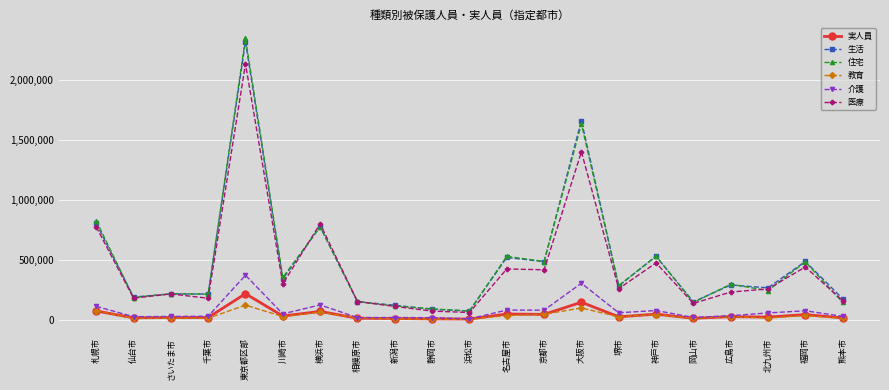

What are all the series names shown in the legend?

実人員, 生活, 住宅, 教育, 介護, 医療